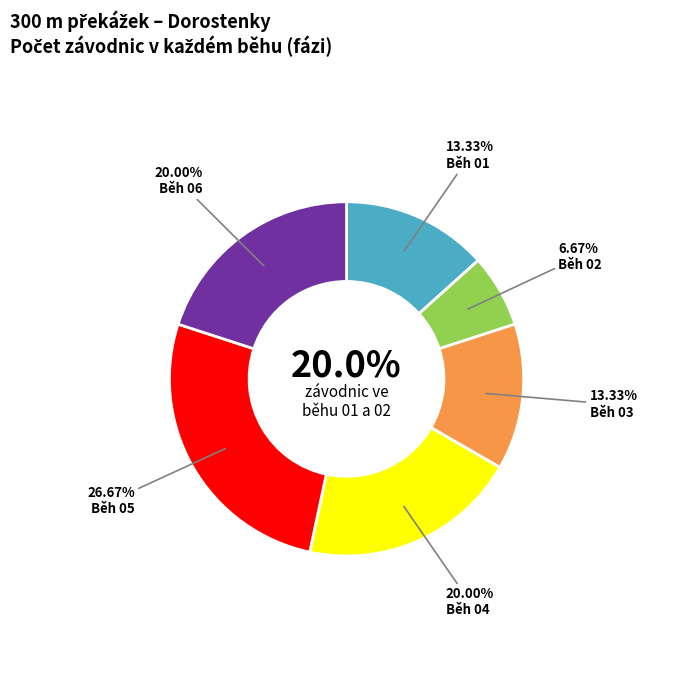

Which slice is the largest?

Běh 05